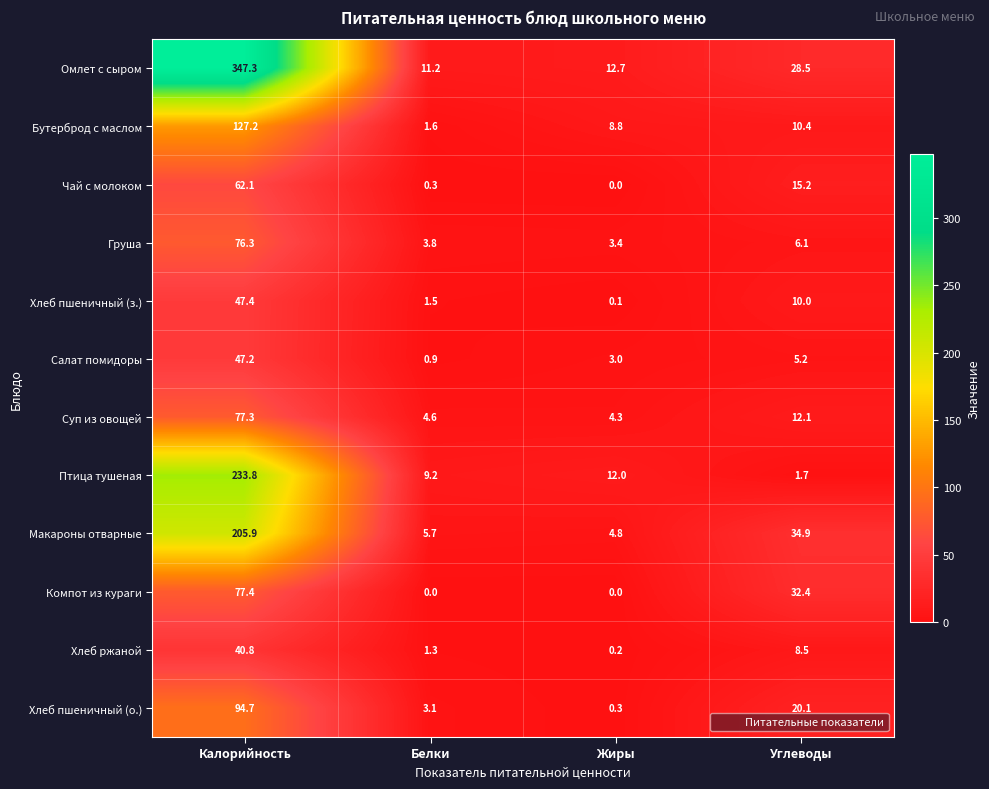

What is the difference between the highest and lowest values at Белки?

11.2